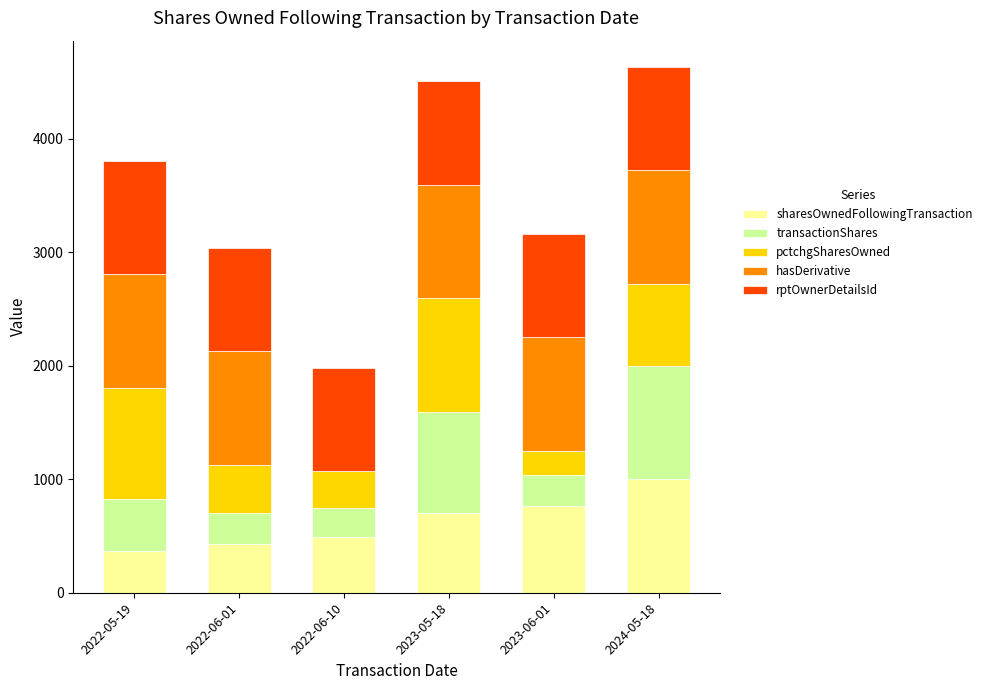

The value of sharesOwnedFollowingTransaction at 2023-05-18 is 700.7. True or false?

True